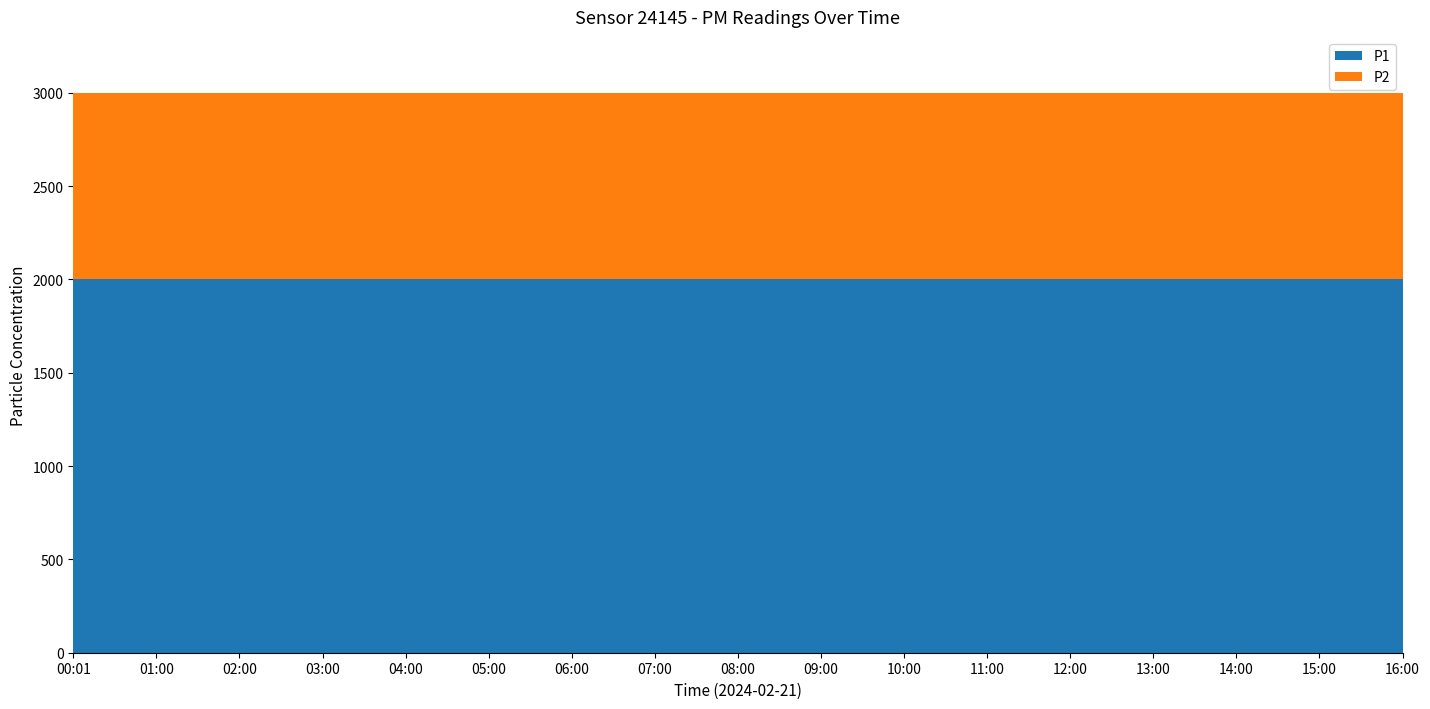

Reading left to right, transcribe all the data shown in this chart.

P1: 00:01=1999.9	01:00=1999.9	02:00=1999.9	03:00=1999.9	04:00=1999.9	05:00=1999.9	06:00=1999.9	07:00=1999.9	08:00=1999.9	09:00=1999.9	10:00=1999.9	11:00=1999.9	12:00=1999.9	13:00=1999.9	14:00=1999.9	15:00=1999.9	16:00=1999.9
P2: 00:01=999.9	01:00=999.9	02:00=999.9	03:00=999.9	04:00=999.9	05:00=999.9	06:00=999.9	07:00=999.9	08:00=999.9	09:00=999.9	10:00=999.9	11:00=999.9	12:00=999.9	13:00=999.9	14:00=999.9	15:00=999.9	16:00=999.9